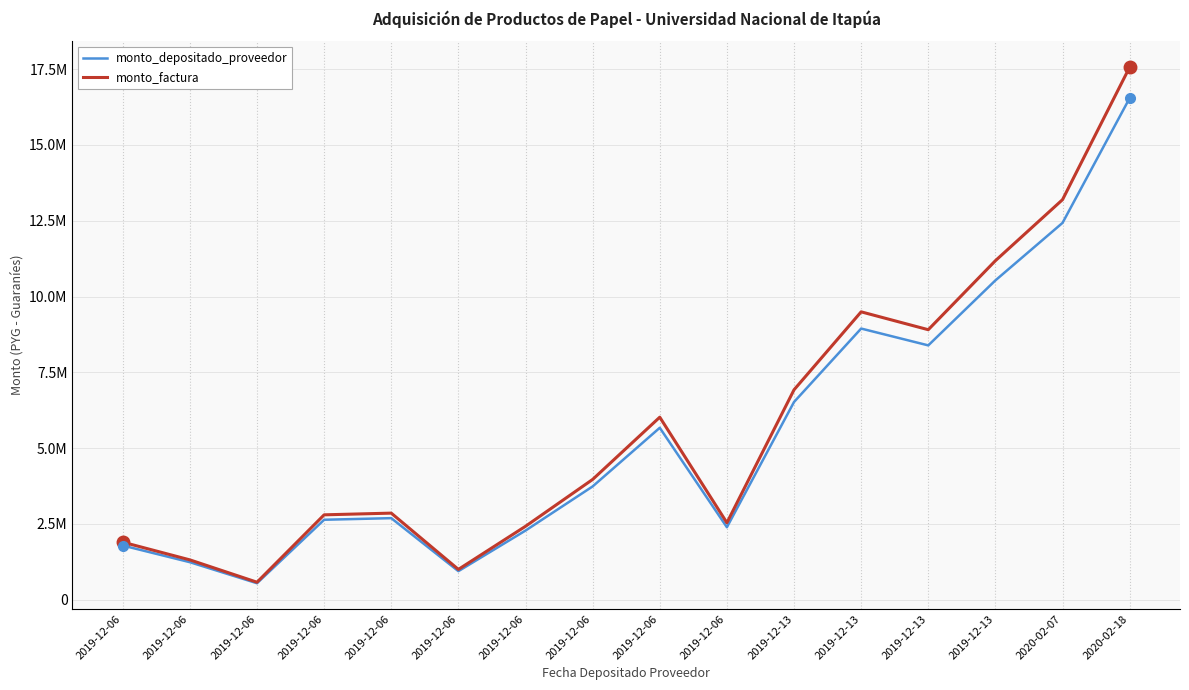

Is this an area chart (filled region under the line)?

No